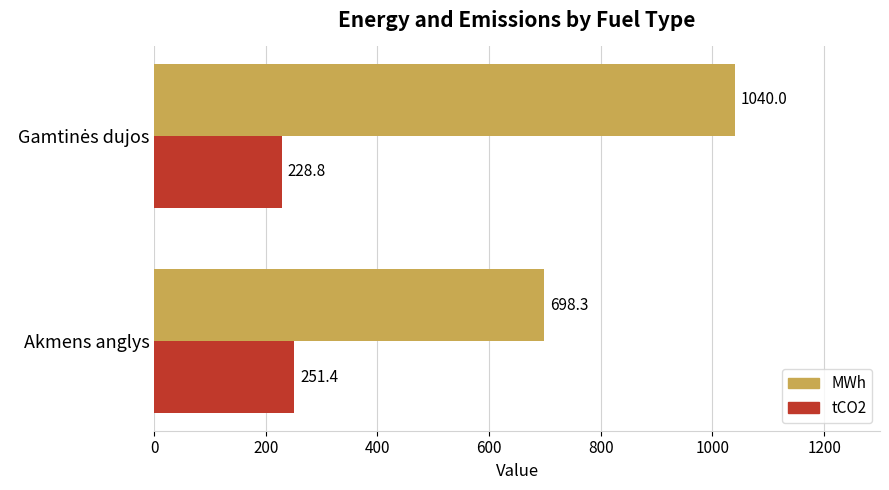

Which series has the largest total across all categories?

MWh